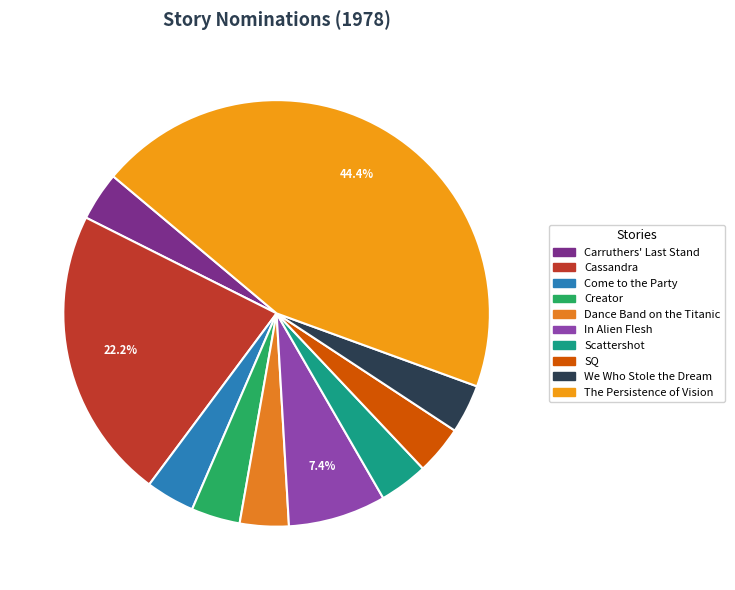

What is the ratio of the value at SQ to the value at We Who Stole the Dream?

1.0